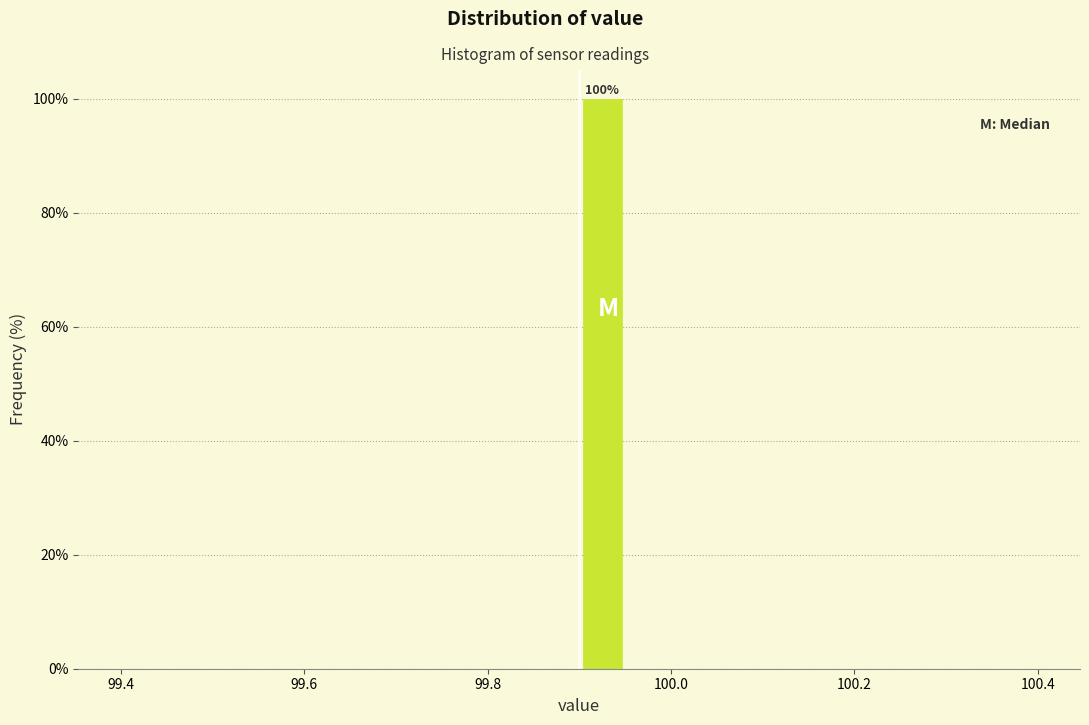

Read against the x-axis, roughly where is the centre of the tallest bar?

99.92